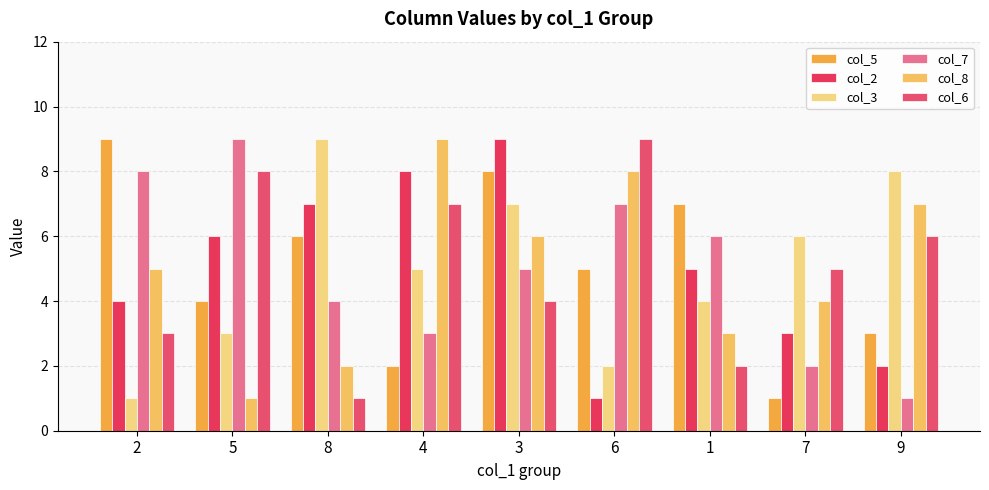

What is the difference between the maximum and minimum values in the col_5 series?

8